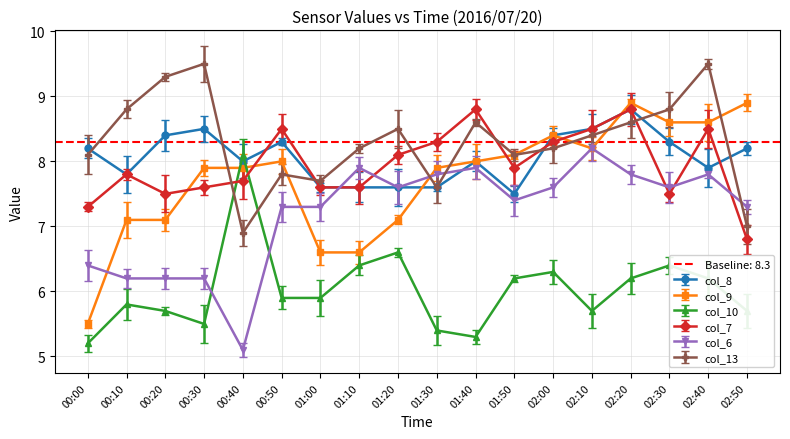

What is the label of the 3rd point from the left?

00:20